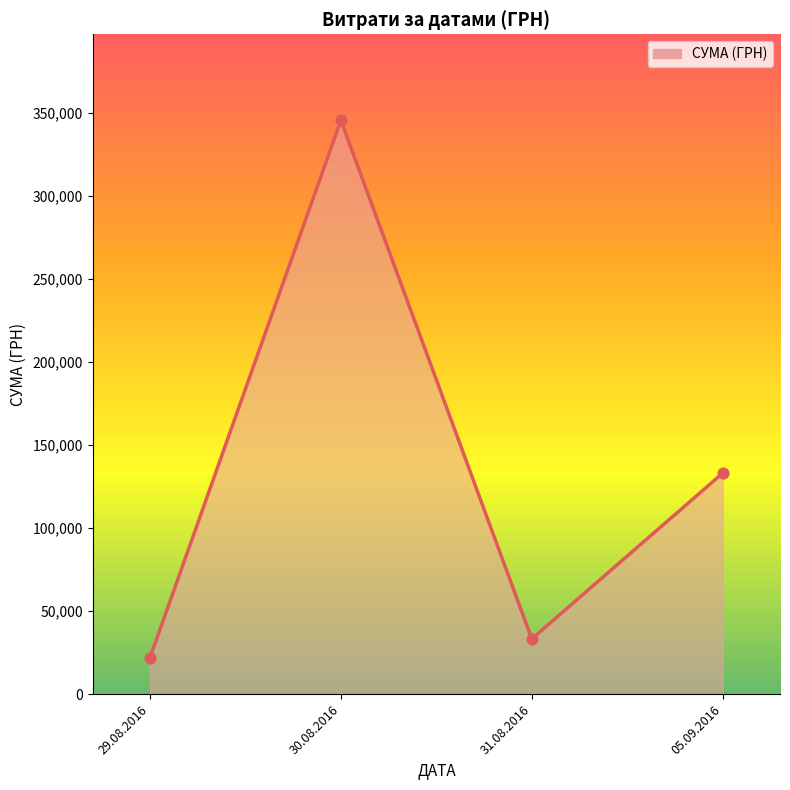

Which has a higher value, 30.08.2016 or 31.08.2016?

30.08.2016